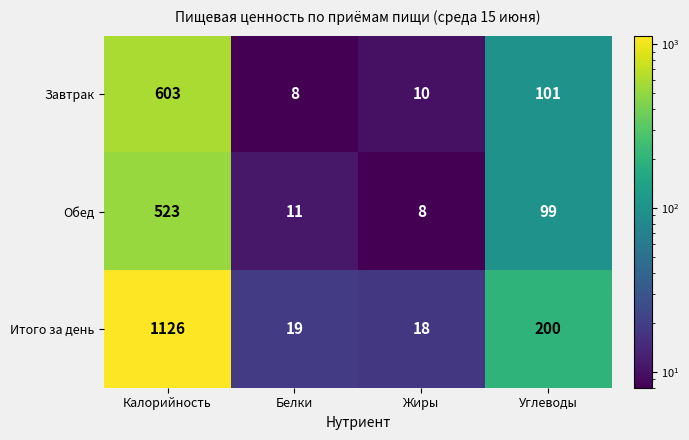

Reading left to right, transcribe all the data shown in this chart.

Завтрак: 603	8	10	101
Обед: 523	11	8	99
Итого за день: 1126	19	18	200